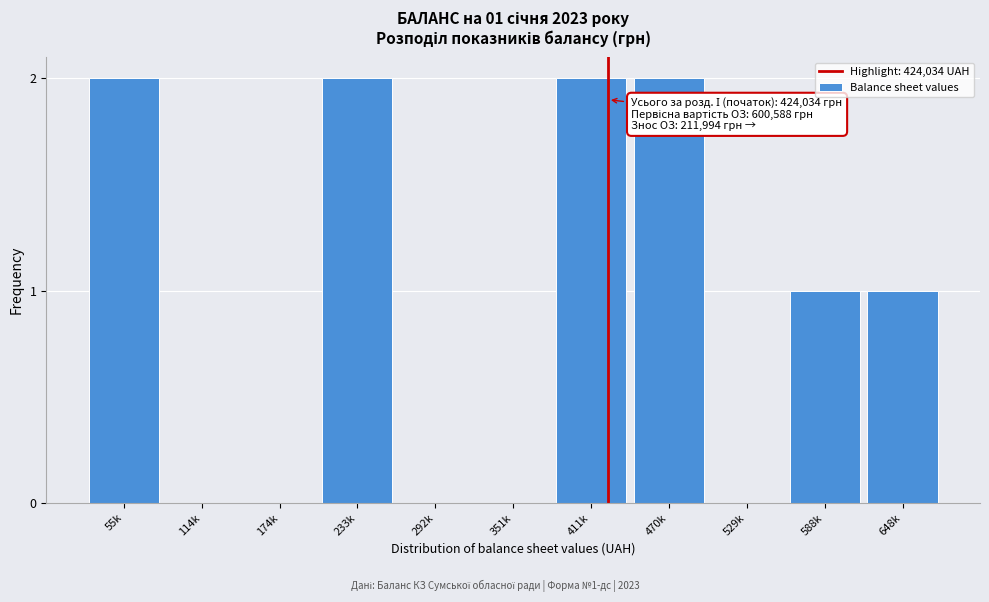

Reading left to right, transcribe all the data shown in this chart.

55k=2	114k=0	174k=0	233k=2	292k=0	351k=0	411k=2	470k=2	529k=0	588k=1	648k=1